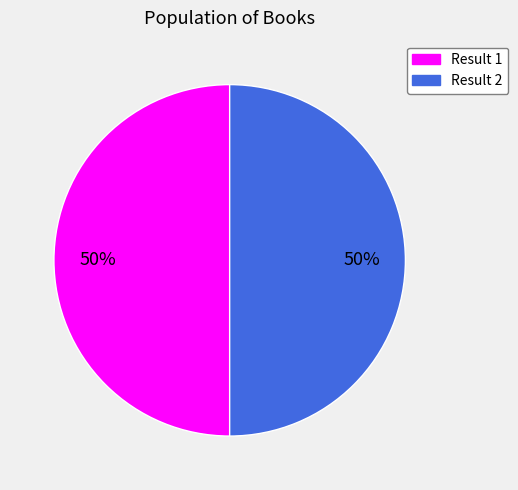

The Result 1 slice represents 50% of the pie. True or false?

True